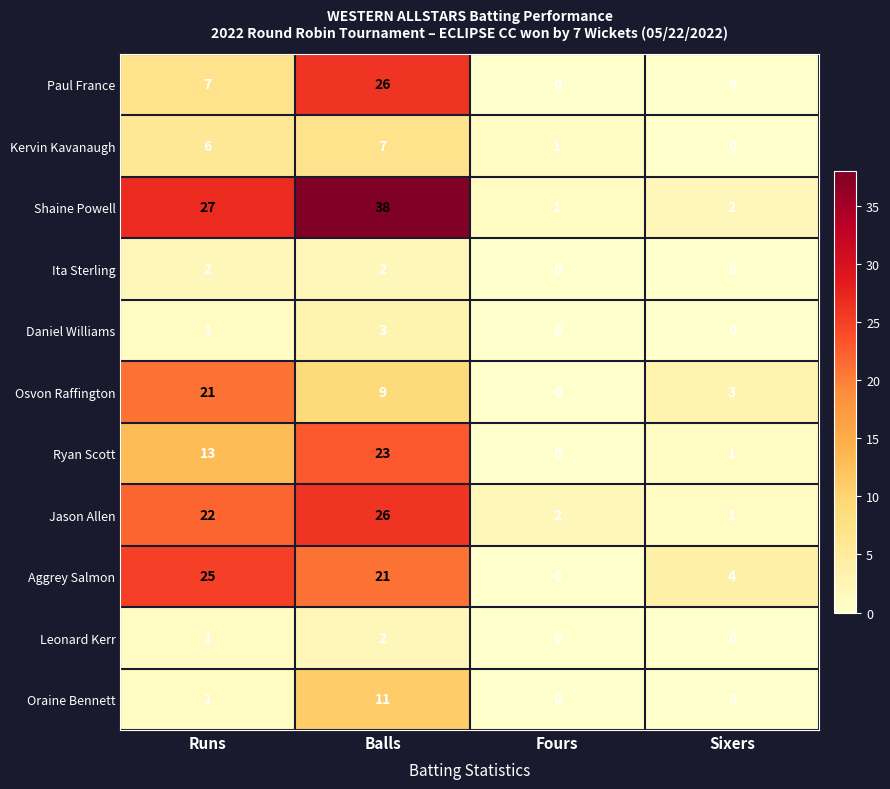

What is the sum of all Paul France values?

33